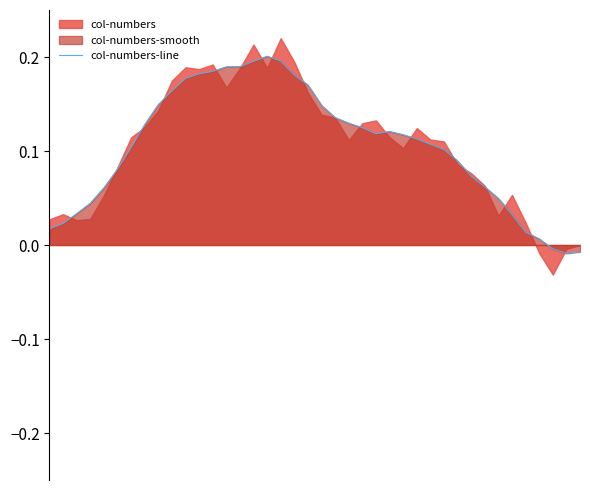

List the labels in order of value, largest first.

16, 17, 15, 14, 13, 12, 11, 18, 10, 19, 9, 8, 20, 21, 22, 7, 23, 25, 24, 26, 27, 28, 6, 29, 30, 5, 31, 32, 4, 33, 3, 2, 34, 1, 0, 35, 36, 37, 39, 38